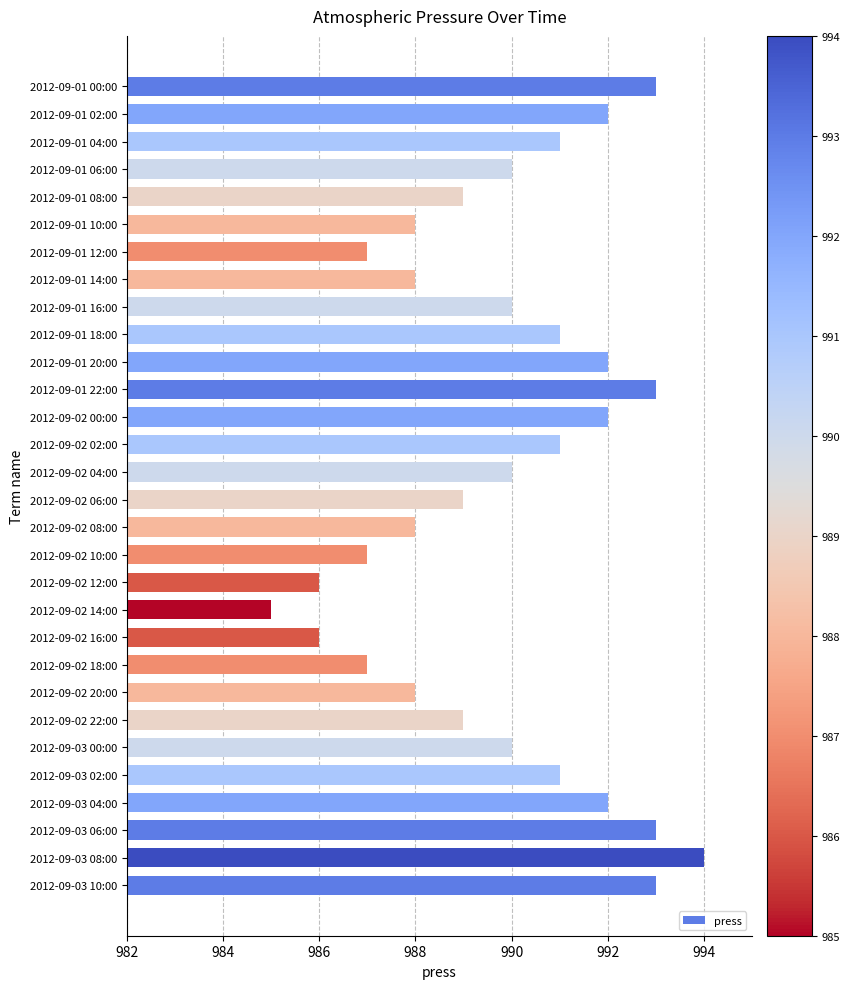

Does the chart contain stacked bars?

No